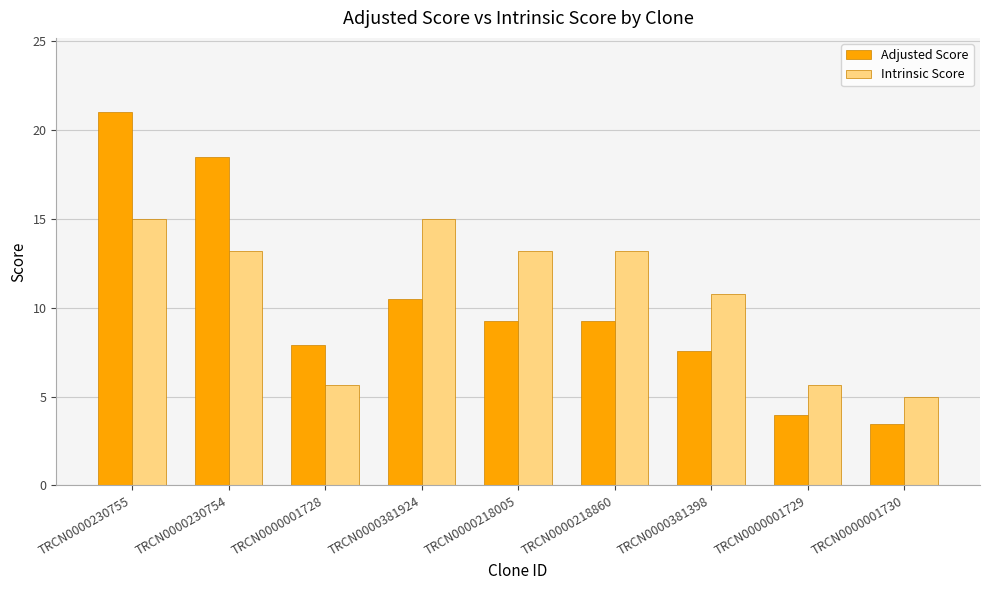

Where is Adjusted Score nearest to the value 12?

TRCN0000381924